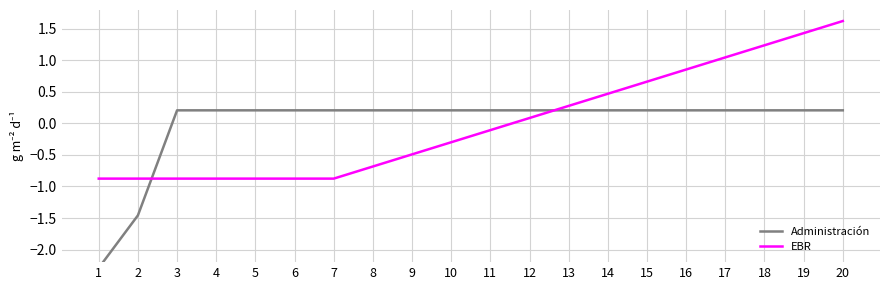

After their last crossing, which series has the higher values: EBR or Administración?

EBR